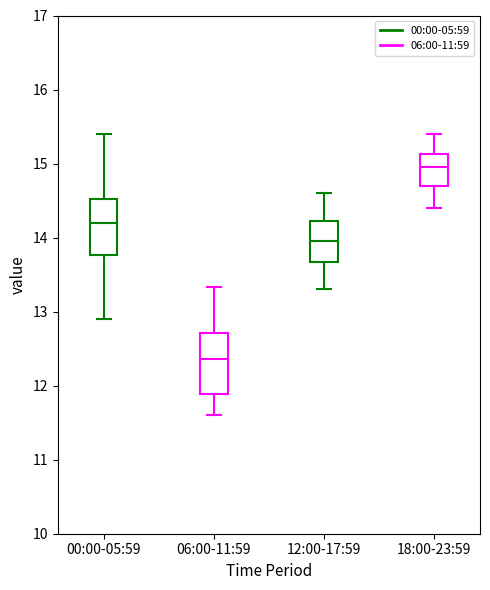

Reading left to right, read every box against the y-axis: the position of its median line, the range the box covers, and the ends of its whiskers. The values are not printed on the chart, so give them approximately, as read against the axis.

00:00-05:59: median 14.2, box 13.8 to 14.5, whiskers 12.9 to 15.4
06:00-11:59: median 12.4, box 11.9 to 12.7, whiskers 11.6 to 13.3
12:00-17:59: median 14.0, box 13.7 to 14.2, whiskers 13.3 to 14.6
18:00-23:59: median 15.0, box 14.7 to 15.1, whiskers 14.4 to 15.4